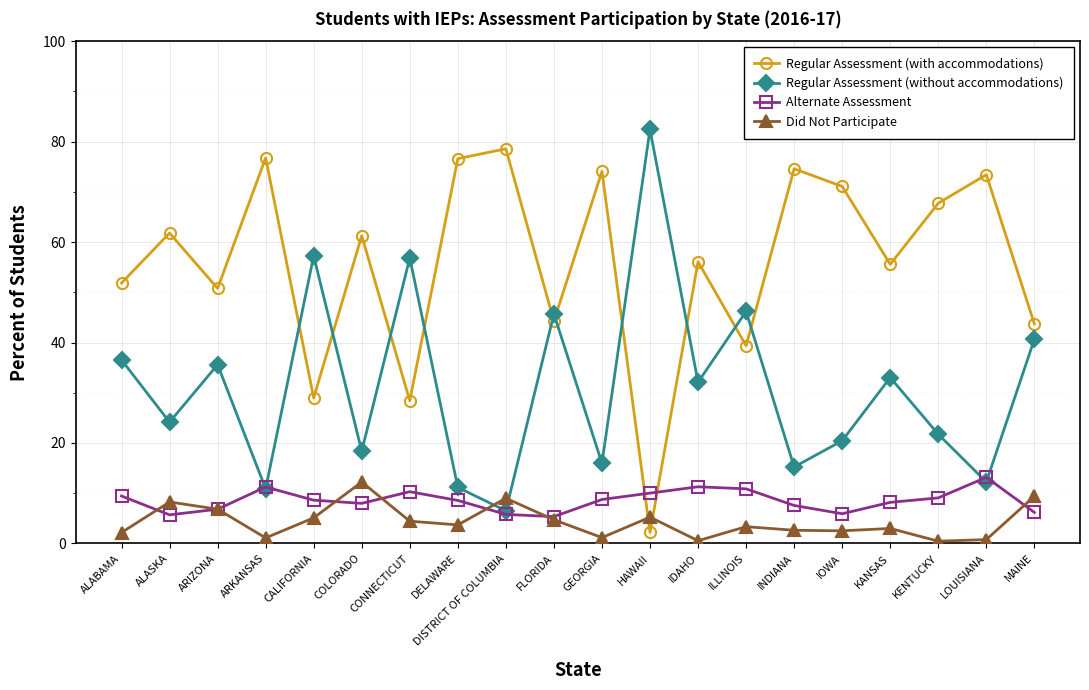

Where is the first local maximum for Alternate Assessment?

ARKANSAS